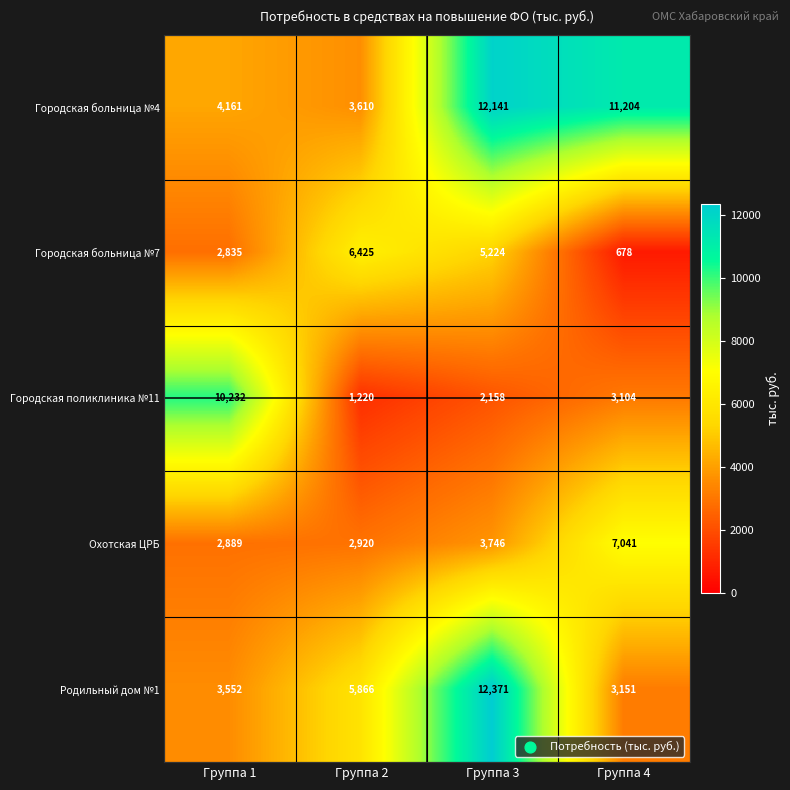

At Группа 4, list the series in order from smallest to largest.

Городская больница №7, Городская поликлиника №11, Родильный дом №1, Охотская ЦРБ, Городская больница №4